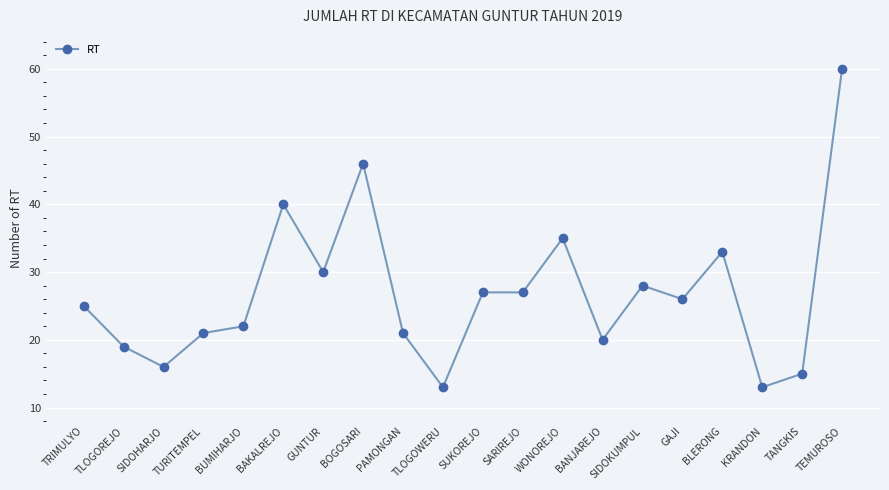

The chart shows a value of 15 at TANGKIS. True or false?

True